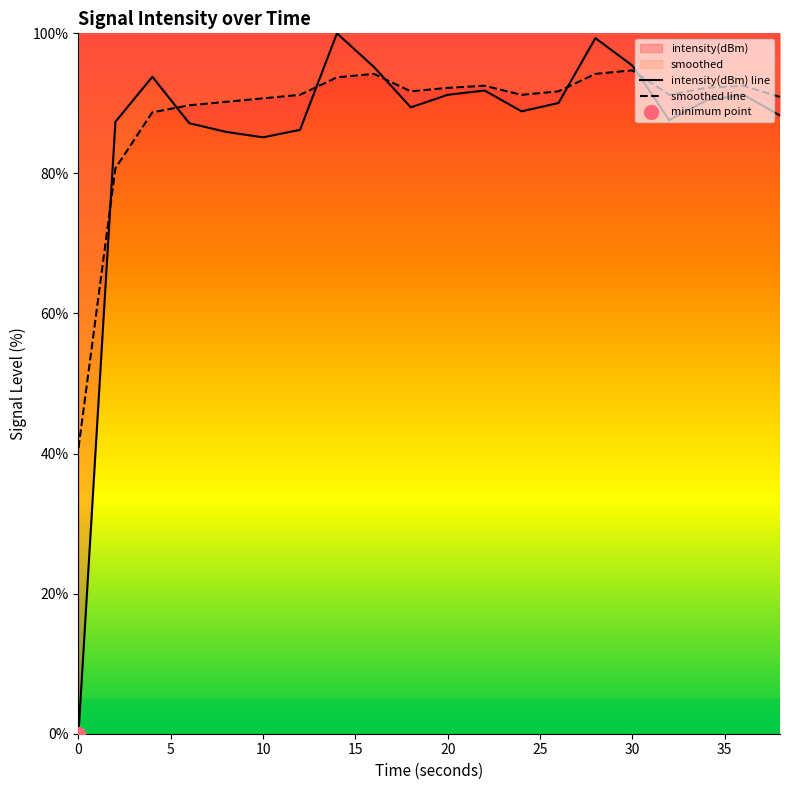

At how many categories does at least one series exceed 94?

4